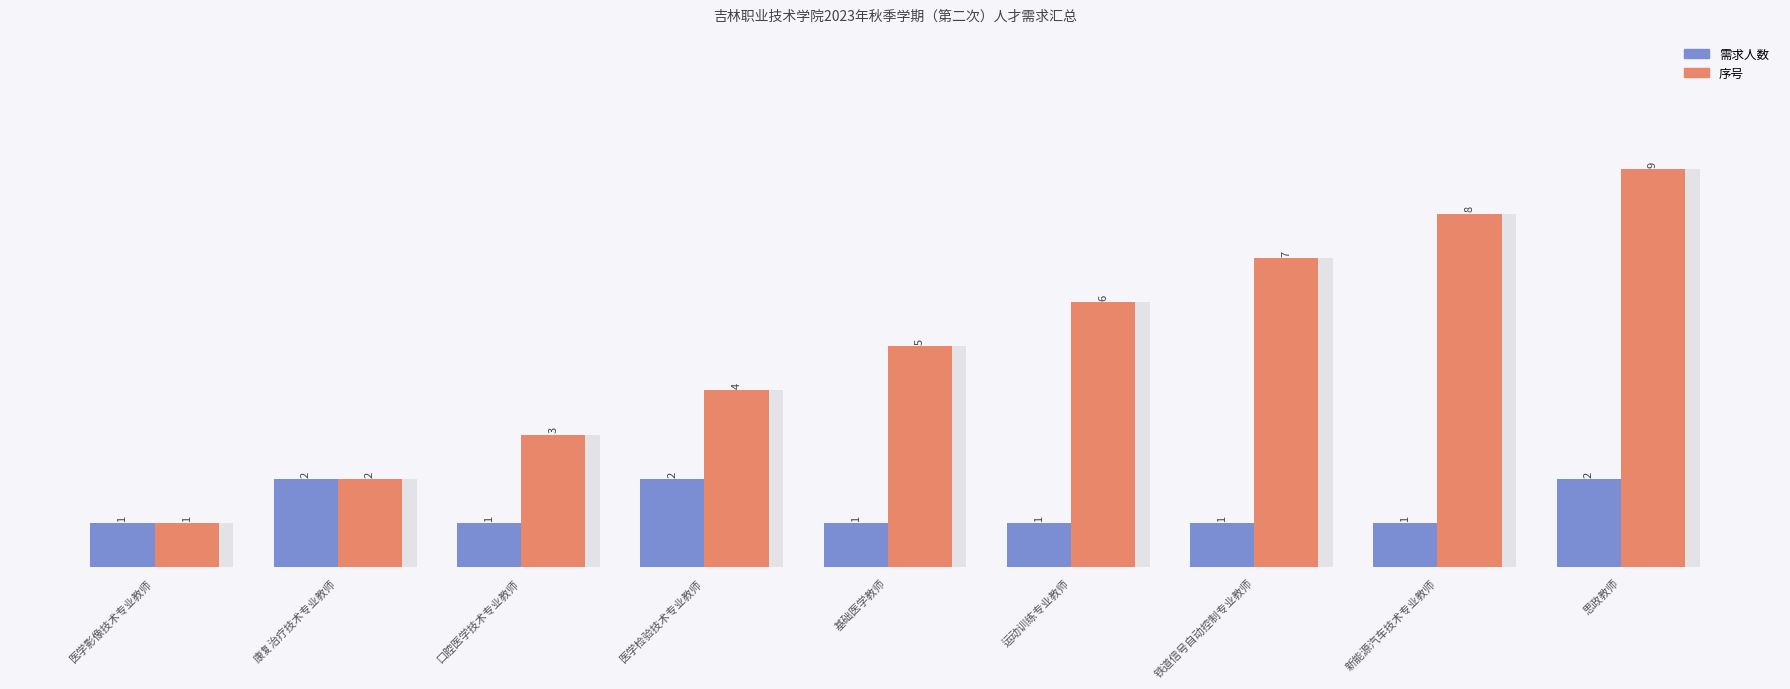

What is the minimum value for 序号?

1